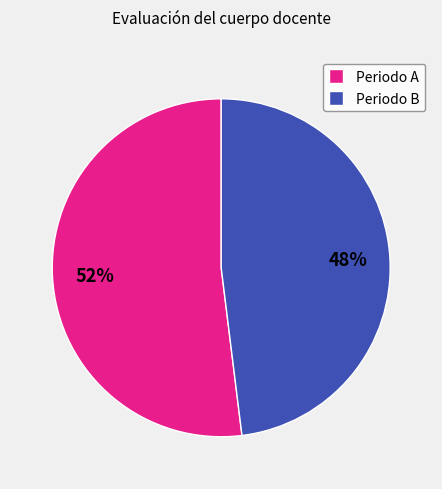

To the nearest percent, what is the difference between the largest and smallest slice percentages?

4%